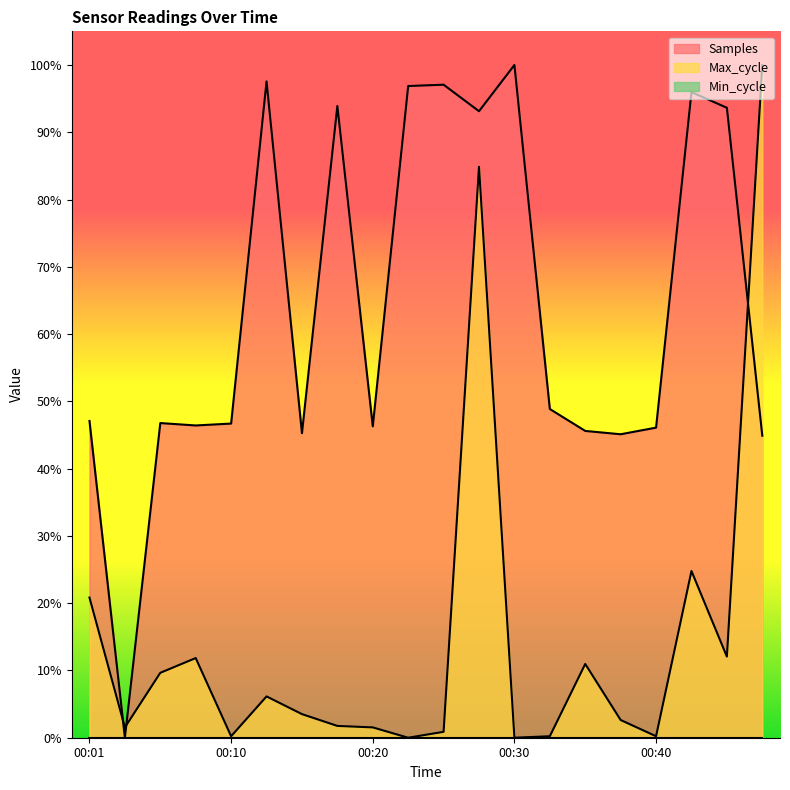

How many lines are shown in the chart?

2